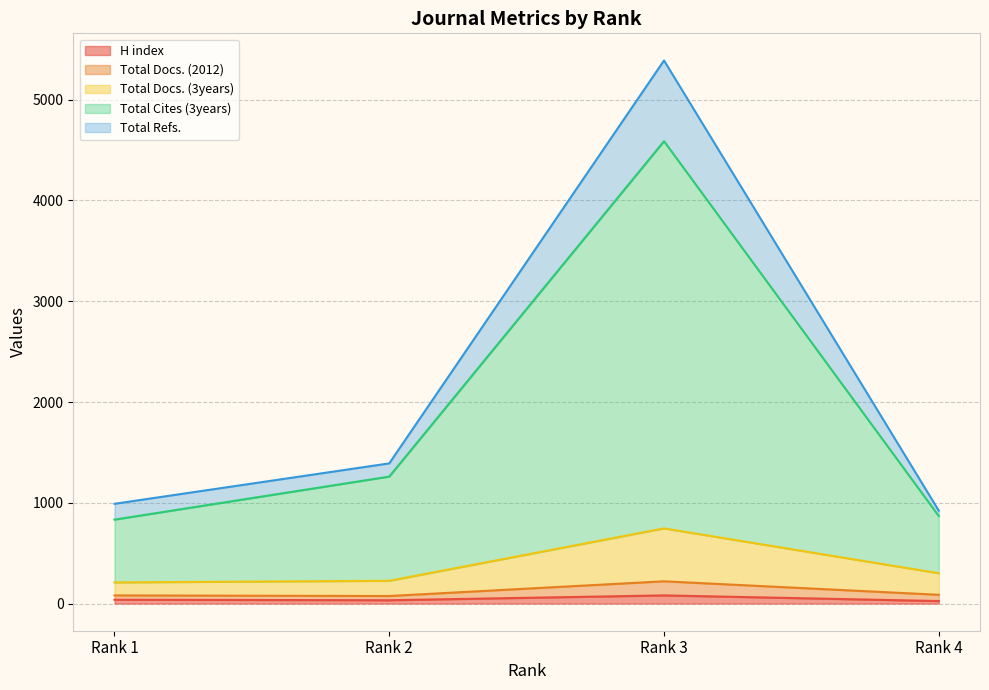

What is the spread (max minus min) of values at Rank 3?

5308